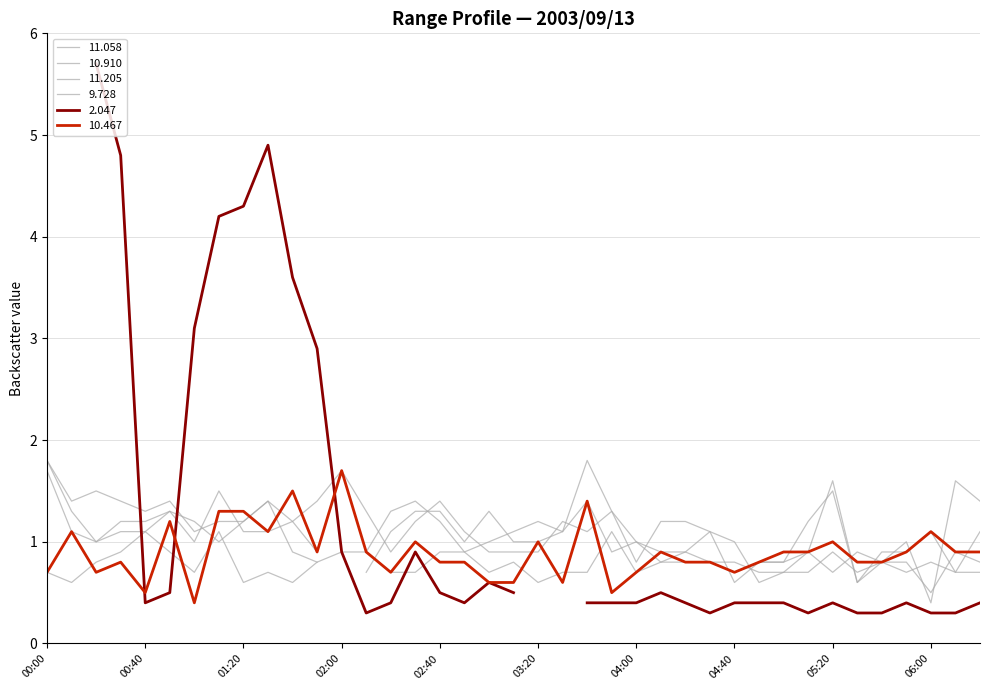

The value of 11.205 at 06:20 is 2.4. True or false?

False